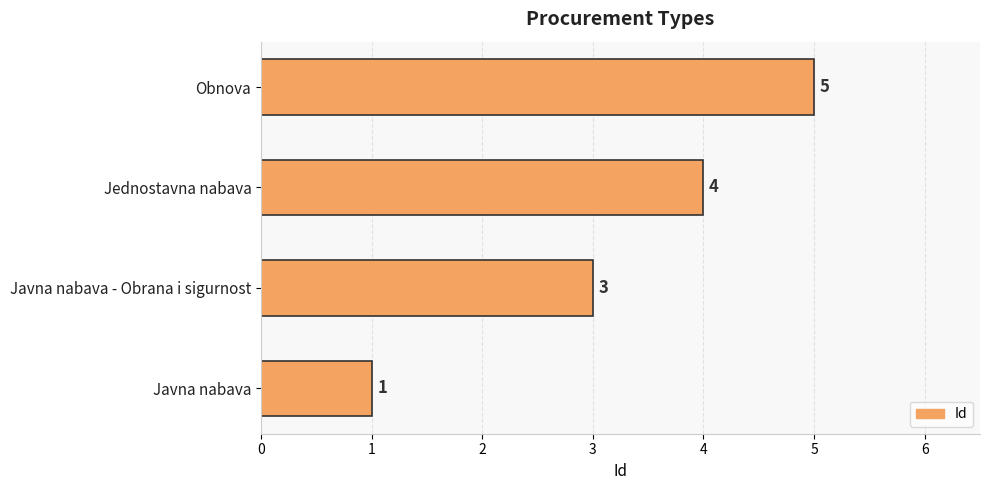

Rank the categories by value from highest to lowest.

Obnova, Jednostavna nabava, Javna nabava - Obrana i sigurnost, Javna nabava